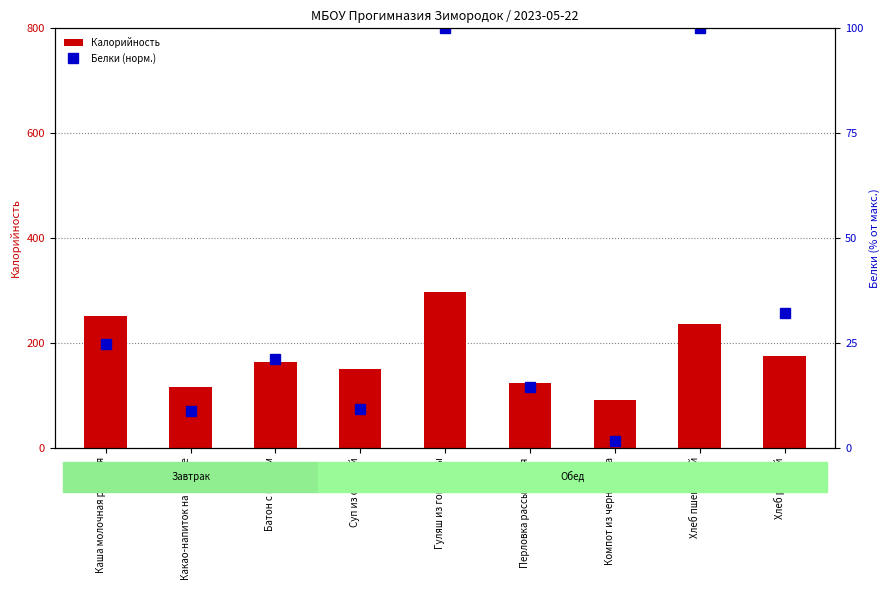

What is the difference between the highest and lowest values at Каша молочная рисовая?

226.2